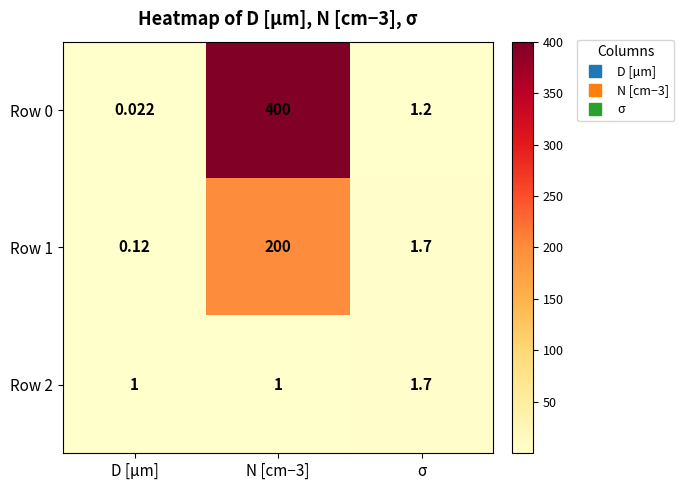

At which category is the sum across all series the highest?

N [cm−3]